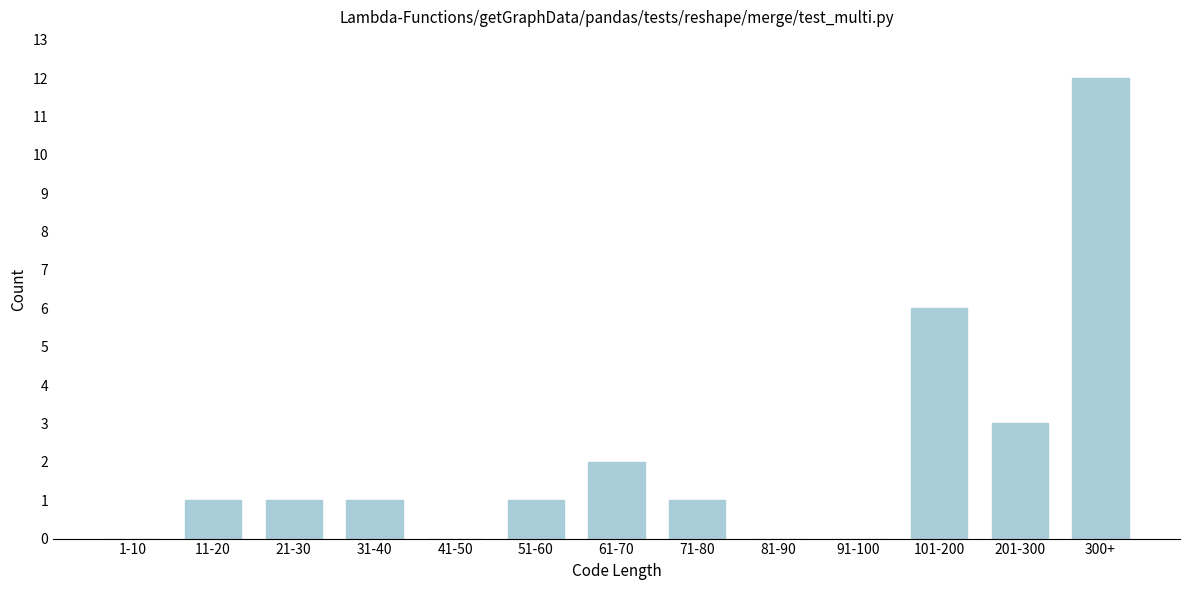

Reading left to right, transcribe all the data shown in this chart.

1-10=0	11-20=1	21-30=1	31-40=1	41-50=0	51-60=1	61-70=2	71-80=1	81-90=0	91-100=0	101-200=6	201-300=3	300+=12